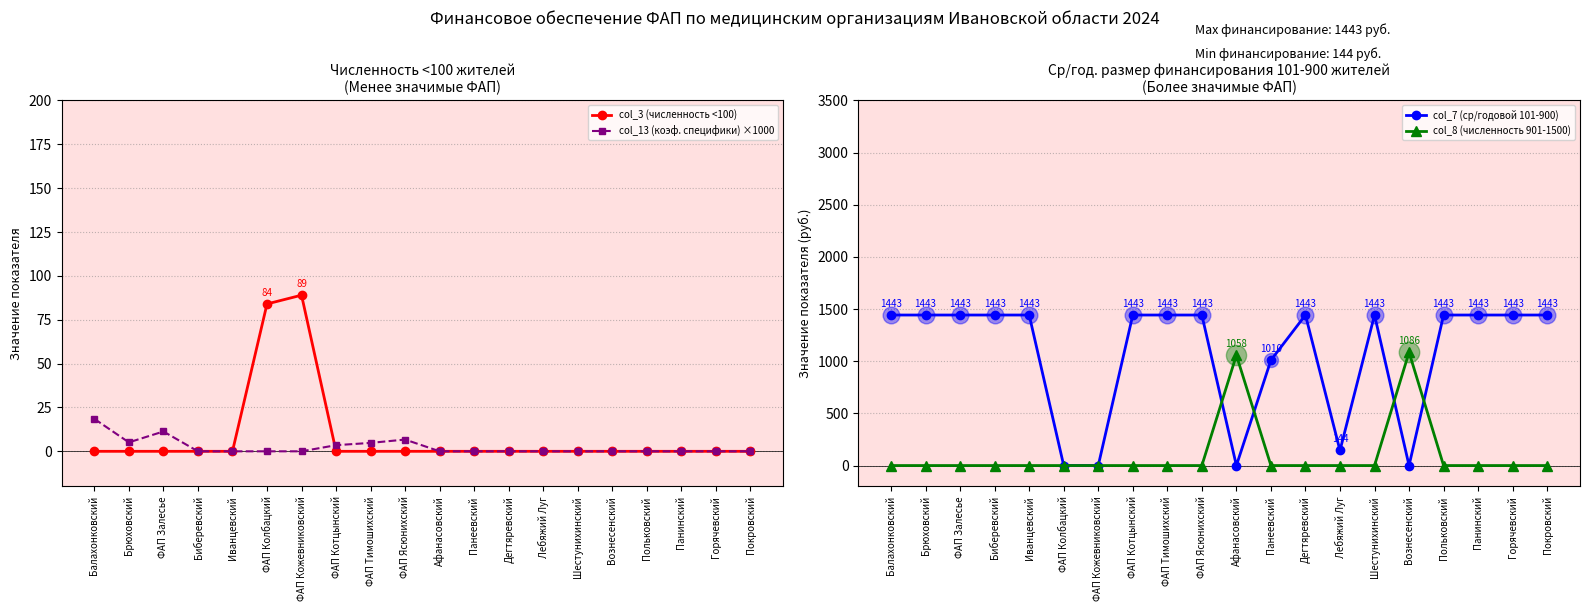

Which series reaches the minimum Y coordinate?

col_3 (численность <100)